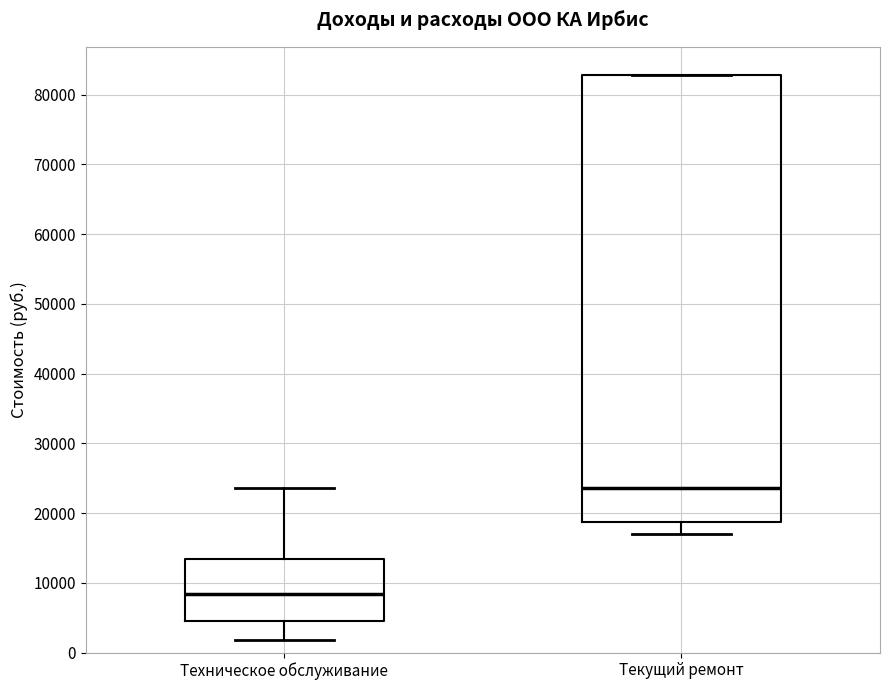

Reading left to right, transcribe this box plot: for each box, give where its median line is, the range the box spans, and where its two whiskers end, as read against the y-axis. The values are not printed on the chart, so give them approximately, as read against the axis.

Техническое обслуживание: median 8000, box 5000 to 13000, whiskers 2000 to 24000
Текущий ремонт: median 24000, box 19000 to 83000, whiskers 17000 to 83000